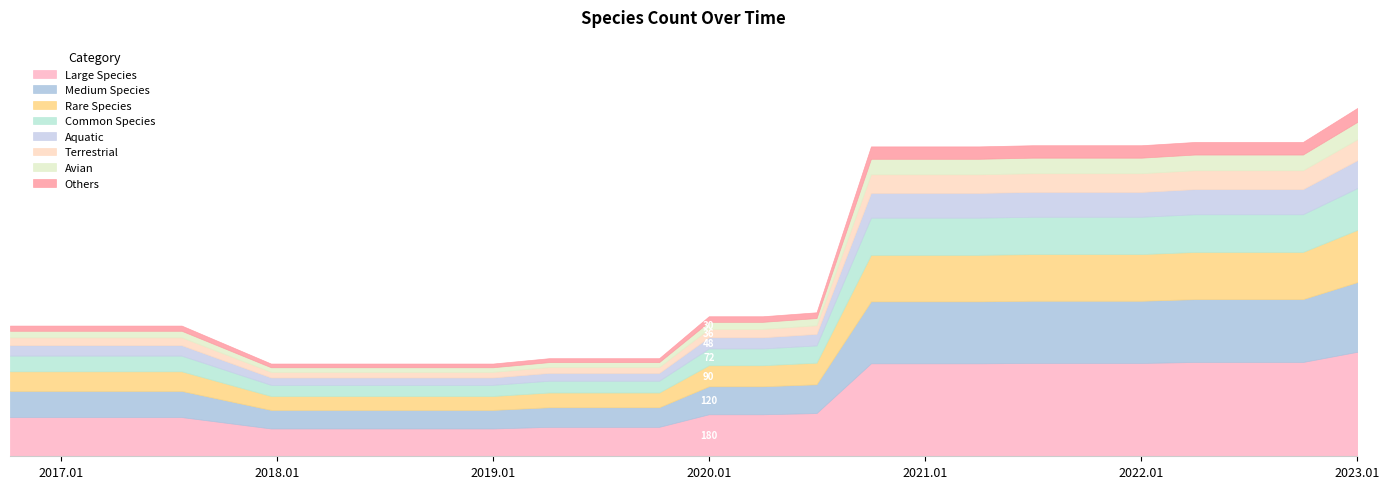

What is the maximum value shown in the chart?

1495